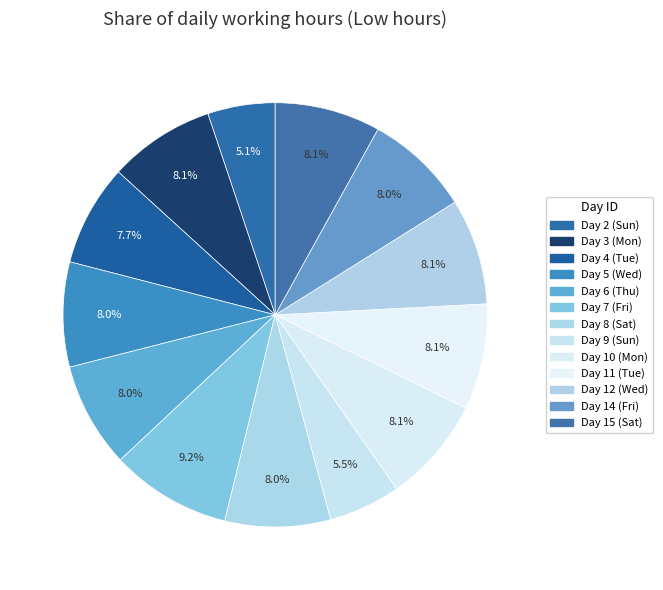

To the nearest percent, what is the combined percentage of Day 3 (Mon) and Day 11 (Tue)?

16%